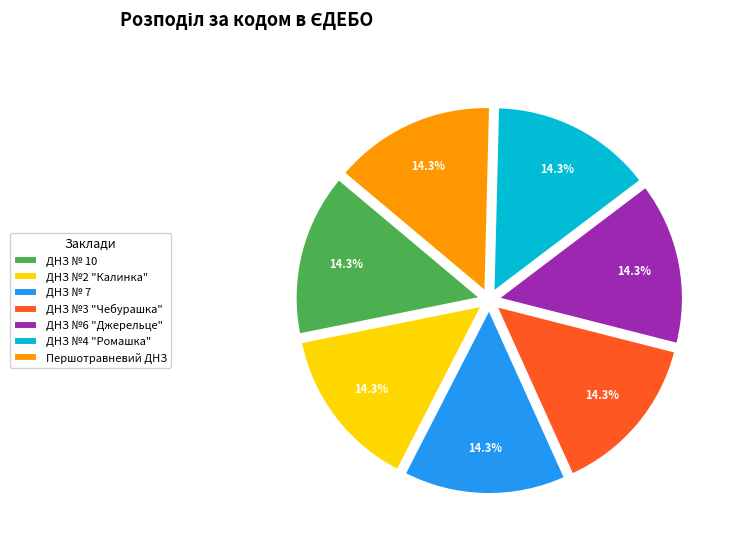

Count the number of slices in the pie.

7